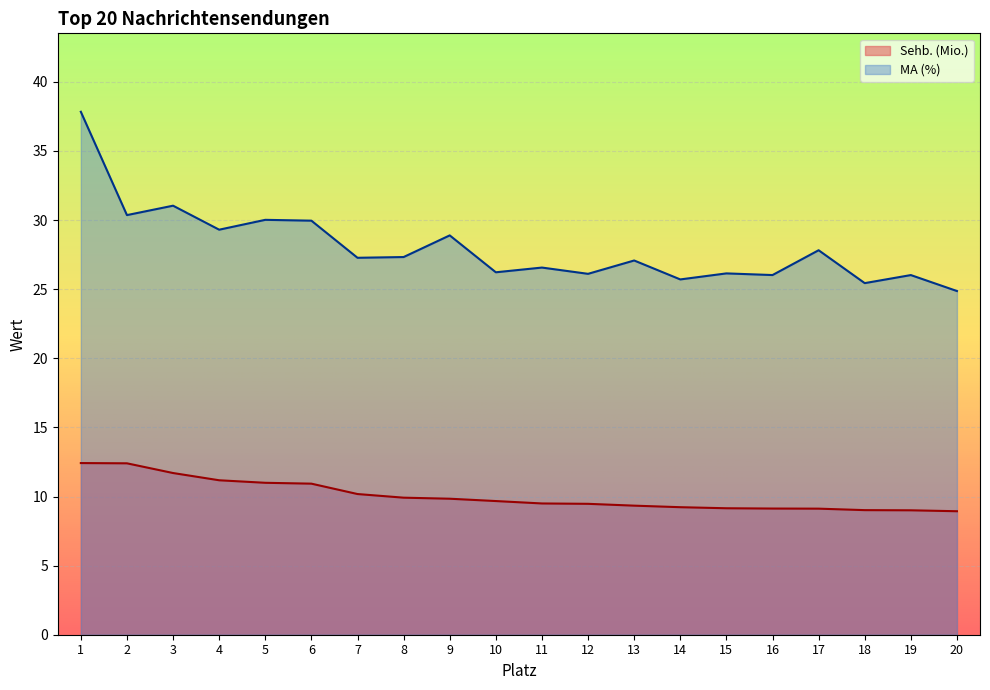

Reading left to right, extract all data points from this chart.

Sehb. (Mio.): 1=12.4	2=12.4	3=11.7	4=11.2	5=11.0	6=10.9	7=10.2	8=9.9	9=9.8	10=9.7	11=9.5	12=9.5	13=9.3	14=9.2	15=9.2	16=9.1	17=9.1	18=9.0	19=9.0	20=8.9
MA (%): 1=37.8	2=30.4	3=31.0	4=29.3	5=30.0	6=30.0	7=27.3	8=27.3	9=28.9	10=26.2	11=26.6	12=26.1	13=27.1	14=25.7	15=26.1	16=26.0	17=27.8	18=25.4	19=26.0	20=24.9